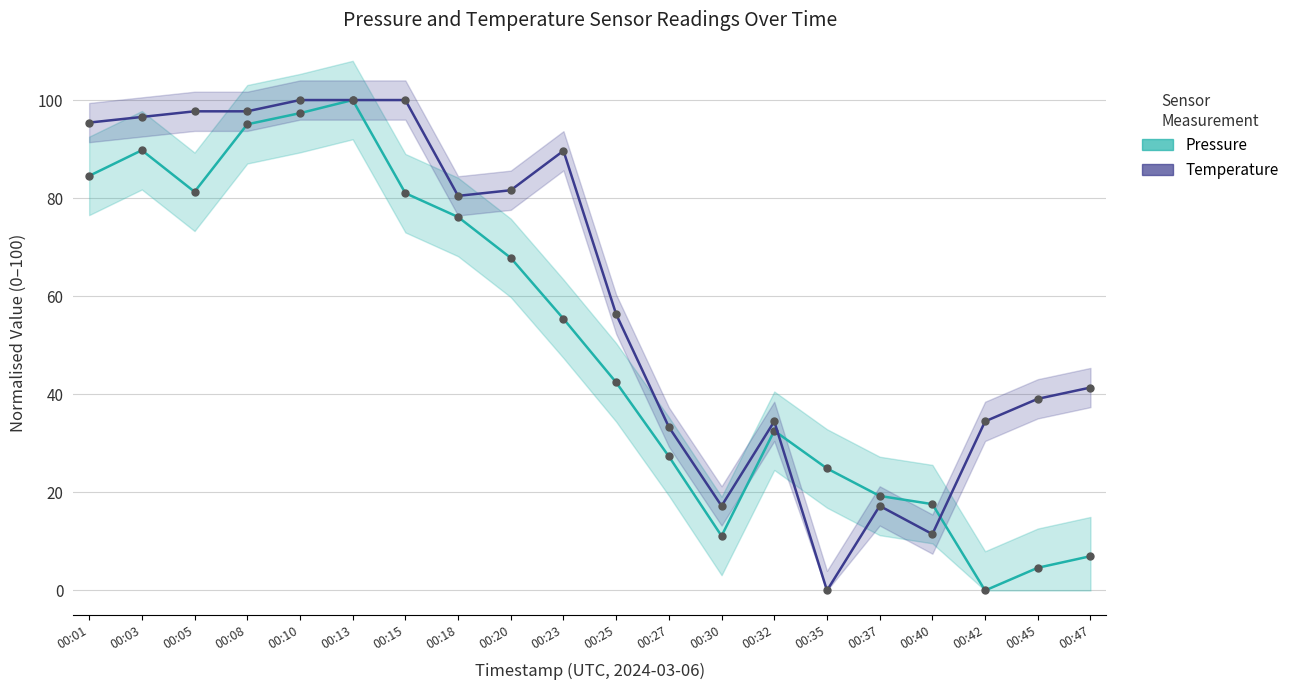

Count the number of categories in the chart.

20